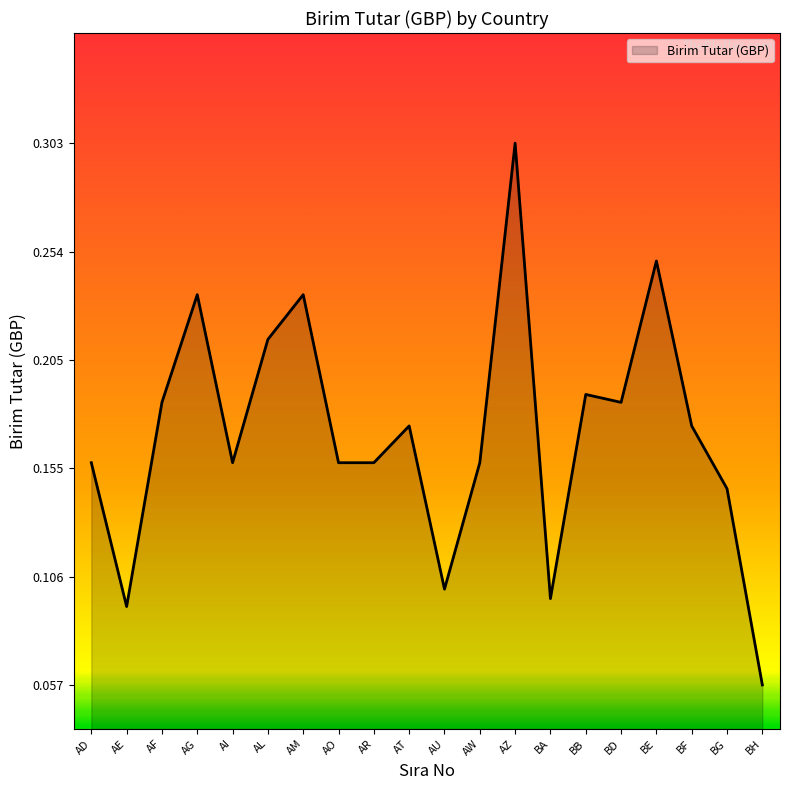

The chart shows a value of 0.1 at AM. True or false?

False